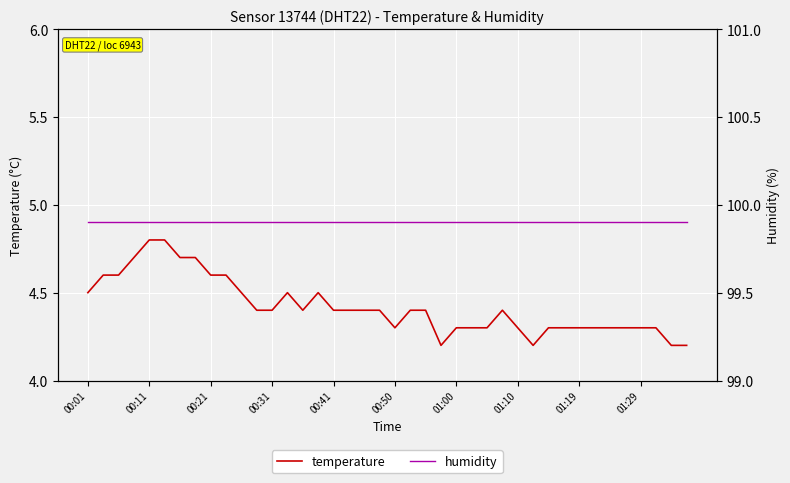

How many lines are shown in the chart?

2